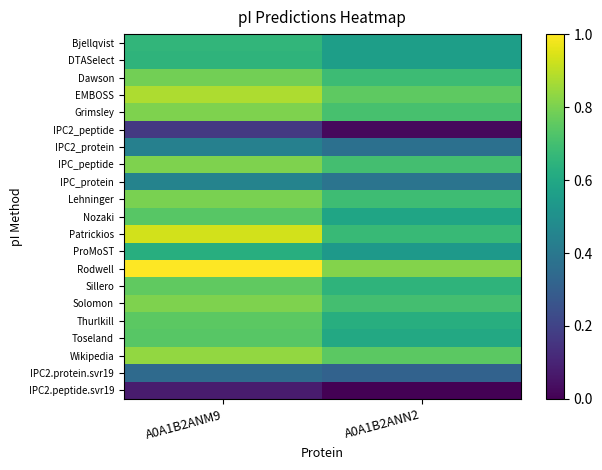

Rank the series at A0A1B2ANM9 from lowest to highest value.

IPC2.peptide.svr19, IPC2_peptide, IPC2.protein.svr19, IPC2_protein, IPC_protein, ProMoST, DTASelect, Bjellqvist, Nozaki, Toseland, Thurlkill, Sillero, Dawson, Lehninger, Grimsley, IPC_peptide, Solomon, Wikipedia, EMBOSS, Patrickios, Rodwell